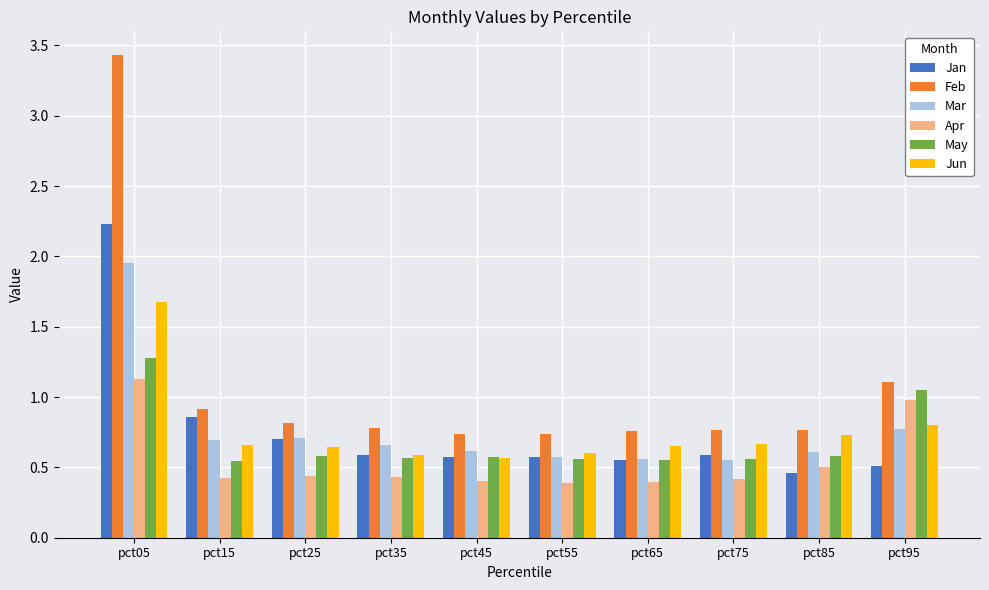

What is the highest value of the Jun series?

1.7